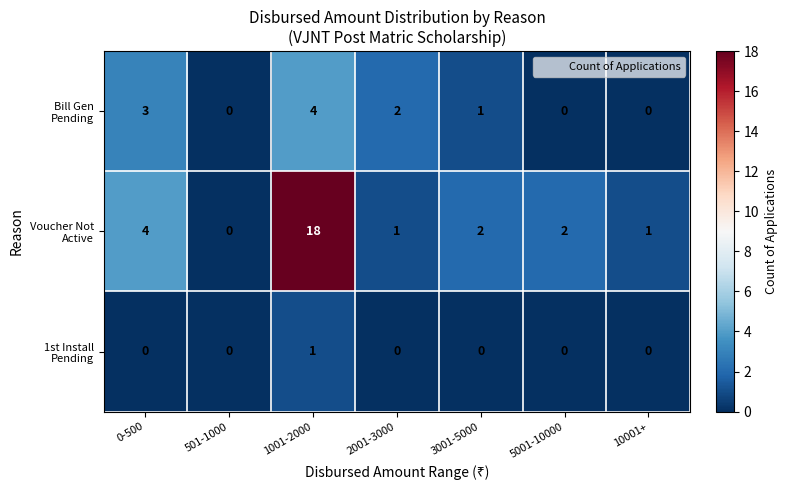

At which category is the sum across all series the highest?

1001-2000